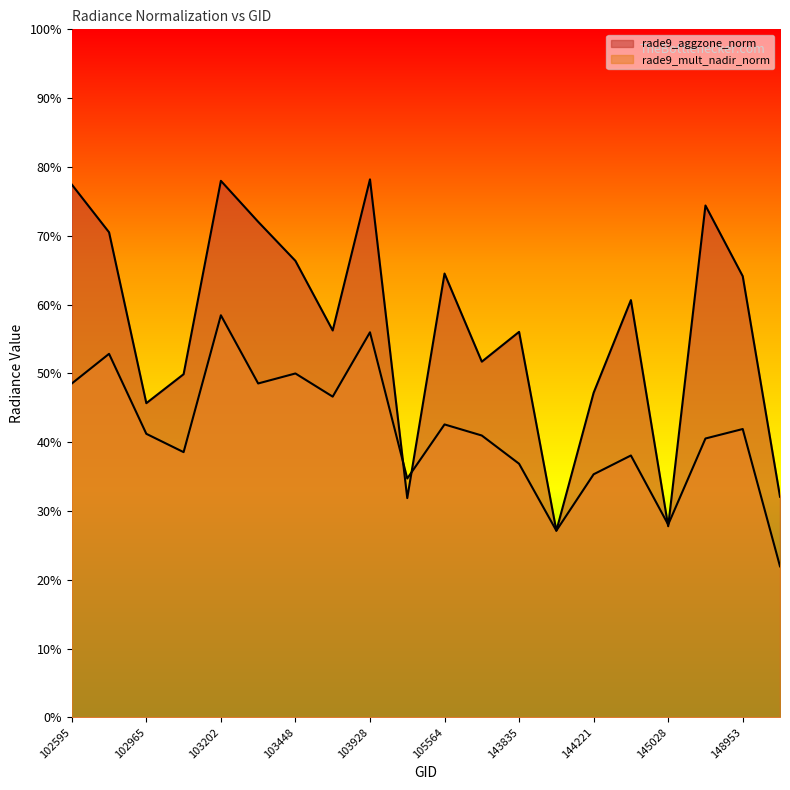

How many lines are shown in the chart?

2